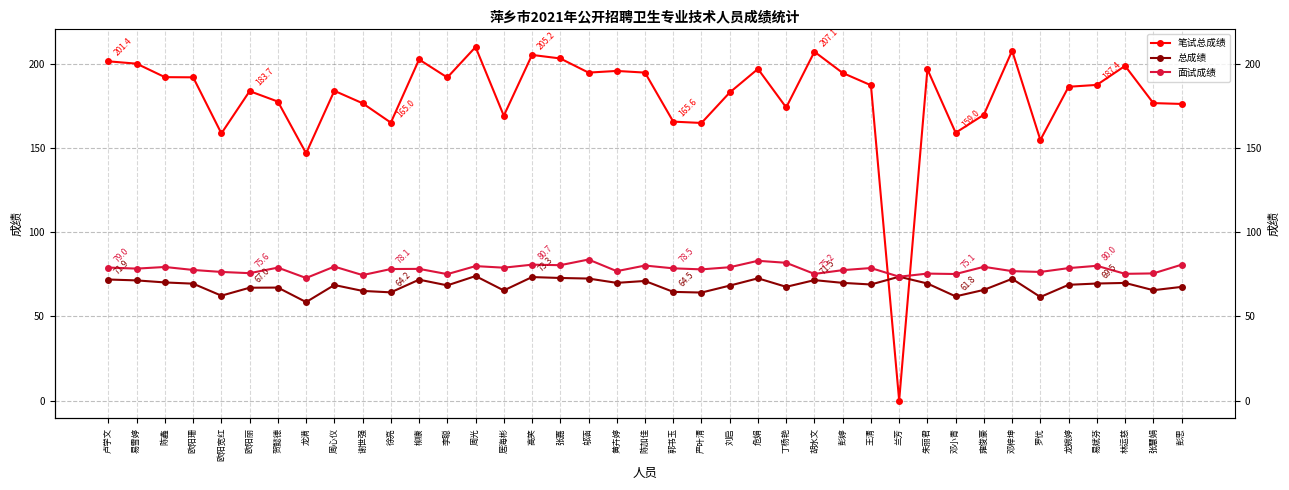

Is this an area chart (filled region under the line)?

No